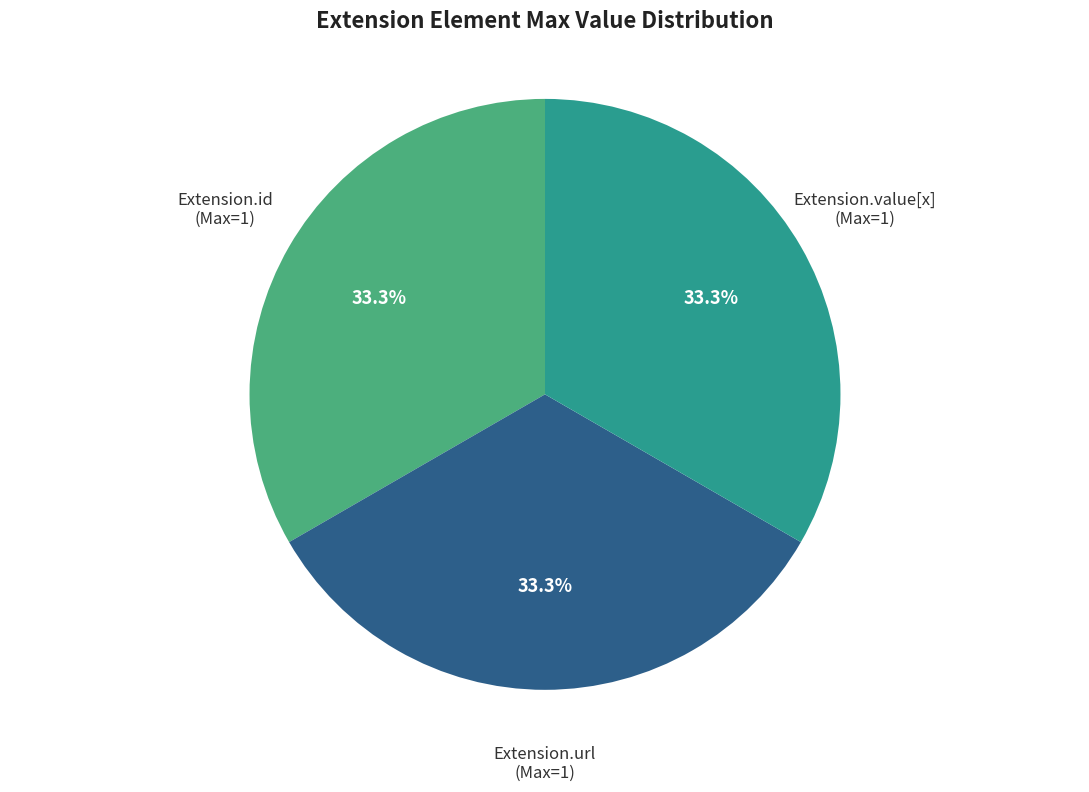

How many slices are in this pie chart?

3